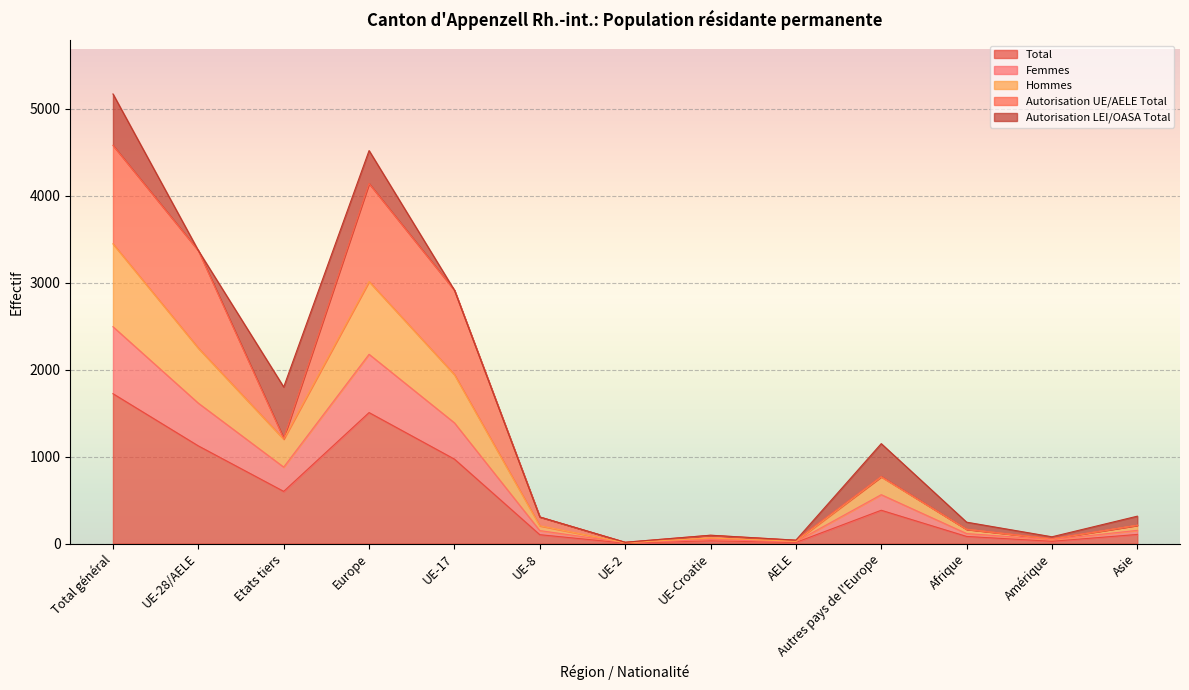

Between Afrique and UE-28/AELE, which is larger?

UE-28/AELE